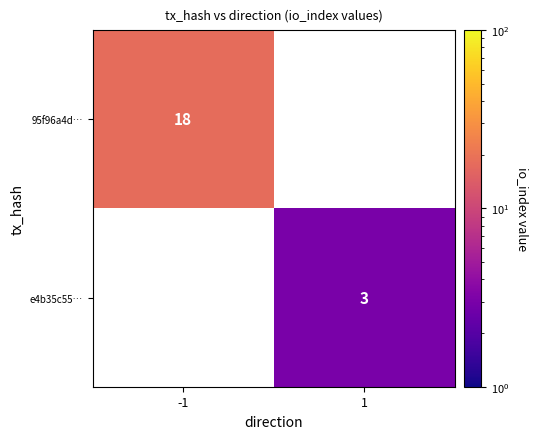

The value of 95f96a4d… at -1 is 18. True or false?

True